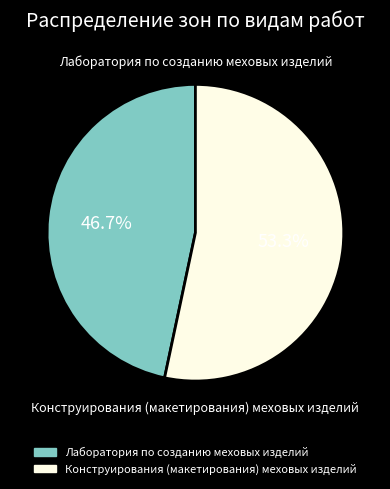

Approximately how many times larger is the value at Конструирования (макетирования) меховых изделий compared to Лаборатория по созданию меховых изделий?

1.1